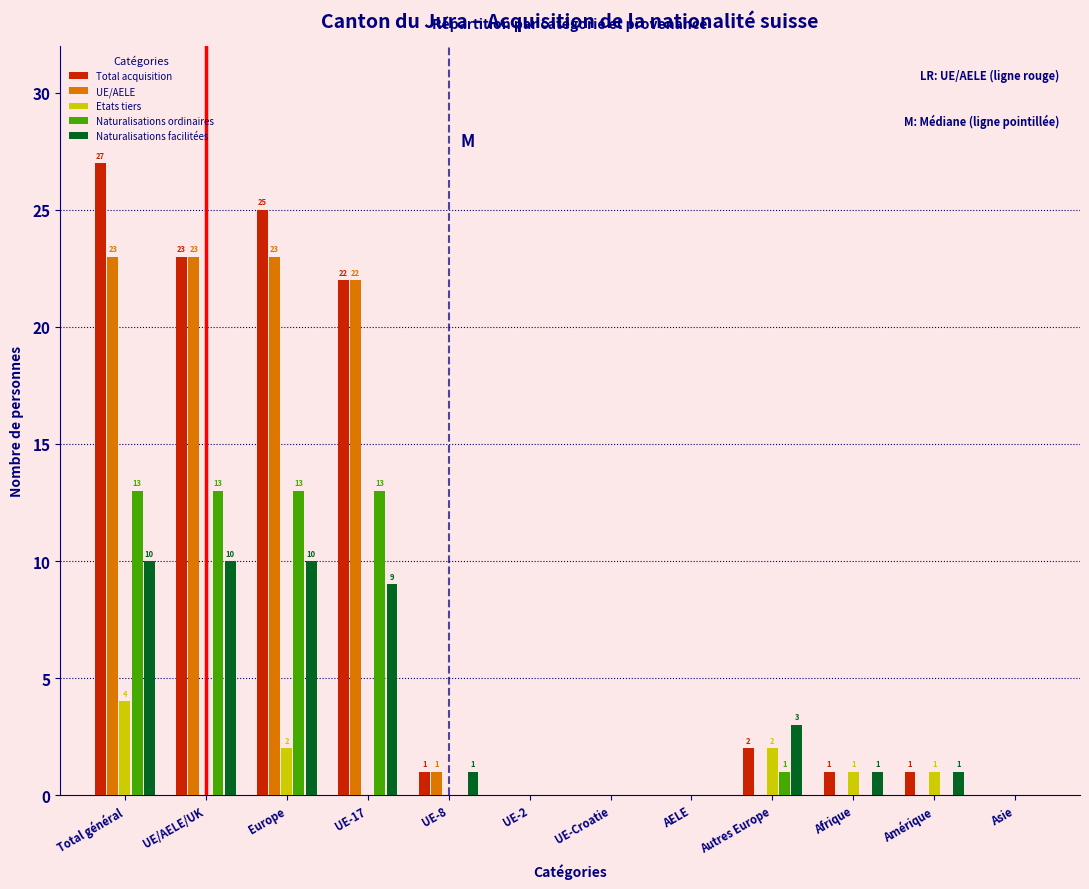

Reading left to right, extract all data points from this chart.

Total acquisition: Total général=27	UE/AELE/UK=23	Europe=25	UE-17=22	UE-8=1	UE-2=0	UE-Croatie=0	AELE=0	Autres Europe=2	Afrique=1	Amérique=1	Asie=0
UE/AELE: Total général=23	UE/AELE/UK=23	Europe=23	UE-17=22	UE-8=1	UE-2=0	UE-Croatie=0	AELE=0	Autres Europe=0	Afrique=0	Amérique=0	Asie=0
Etats tiers: Total général=4	UE/AELE/UK=0	Europe=2	UE-17=0	UE-8=0	UE-2=0	UE-Croatie=0	AELE=0	Autres Europe=2	Afrique=1	Amérique=1	Asie=0
Naturalisations ordinaires: Total général=13	UE/AELE/UK=13	Europe=13	UE-17=13	UE-8=0	UE-2=0	UE-Croatie=0	AELE=0	Autres Europe=1	Afrique=0	Amérique=0	Asie=0
Naturalisations facilitées: Total général=10	UE/AELE/UK=10	Europe=10	UE-17=9	UE-8=1	UE-2=0	UE-Croatie=0	AELE=0	Autres Europe=3	Afrique=1	Amérique=1	Asie=0